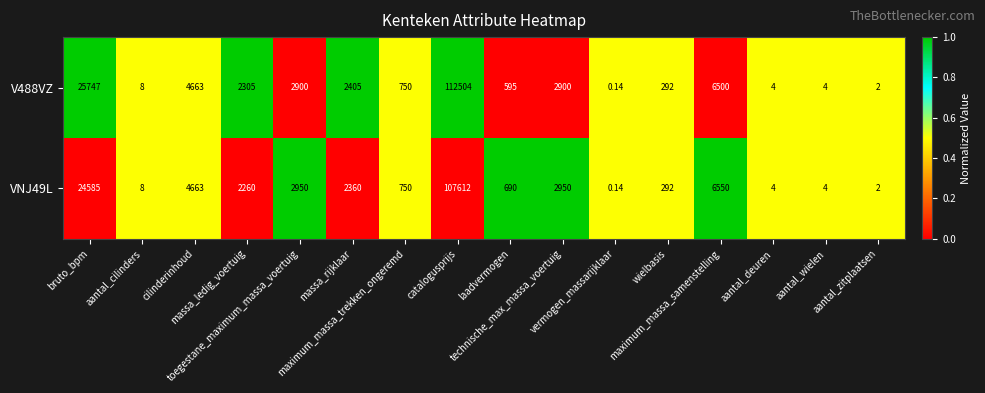

Reading left to right, what are all the values shown in this chart?

V488VZ: bruto_bpm=25747.0	aantal_cilinders=8.0	cilinderinhoud=4663.0	massa_ledig_voertuig=2305.0	toegestane_maximum_massa_voertuig=2900.0	massa_rijklaar=2405.0	maximum_massa_trekken_ongeremd=750.0	catalogusprijs=112504.0	laadvermogen=595.0	technische_max_massa_voertuig=2900.0	vermogen_massarijklaar=0.1	wielbasis=292.0	maximum_massa_samenstelling=6500.0	aantal_deuren=4.0	aantal_wielen=4.0	aantal_zitplaatsen=2.0
VNJ49L: bruto_bpm=24585.0	aantal_cilinders=8.0	cilinderinhoud=4663.0	massa_ledig_voertuig=2260.0	toegestane_maximum_massa_voertuig=2950.0	massa_rijklaar=2360.0	maximum_massa_trekken_ongeremd=750.0	catalogusprijs=107612.0	laadvermogen=690.0	technische_max_massa_voertuig=2950.0	vermogen_massarijklaar=0.1	wielbasis=292.0	maximum_massa_samenstelling=6550.0	aantal_deuren=4.0	aantal_wielen=4.0	aantal_zitplaatsen=2.0